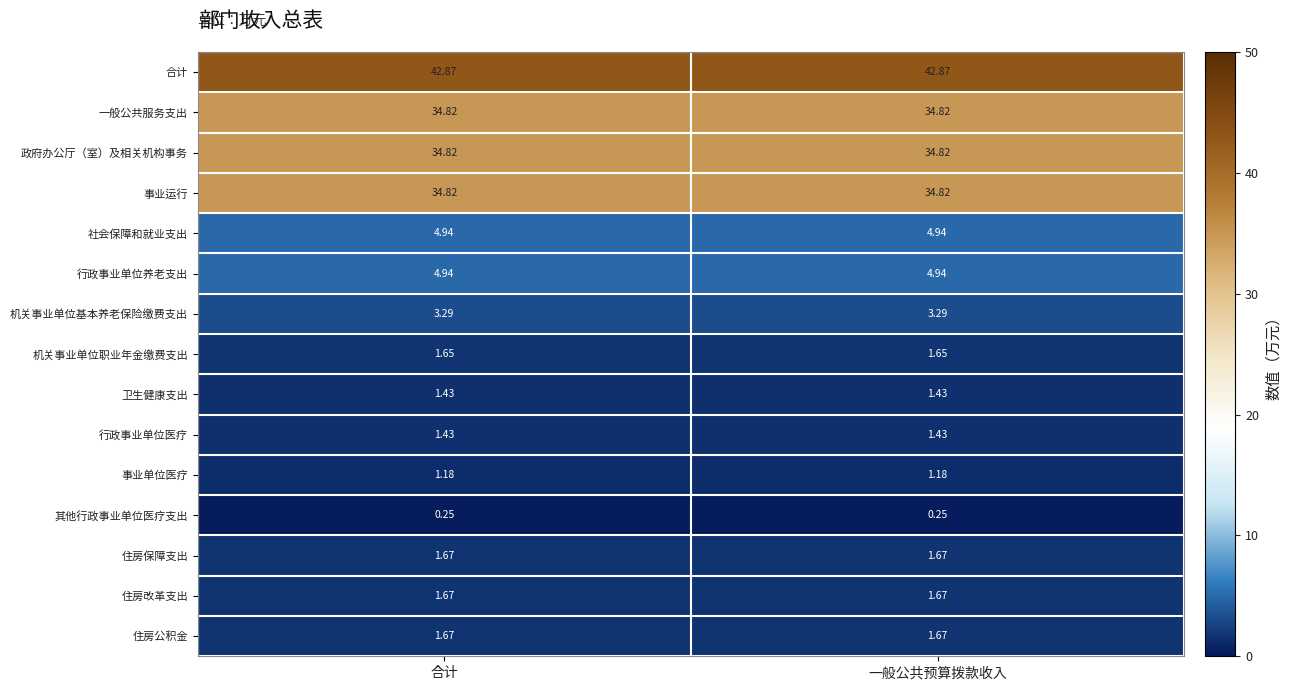

Is the value of 卫生健康支出 at 一般公共预算拨款收入 greater than the value of 住房保障支出 at 一般公共预算拨款收入?

No